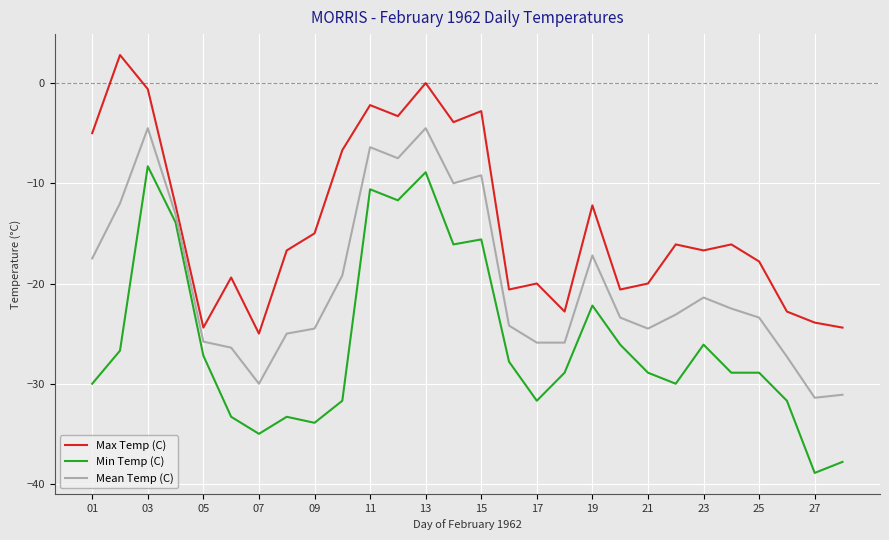

What is the maximum value shown in the chart?

2.8